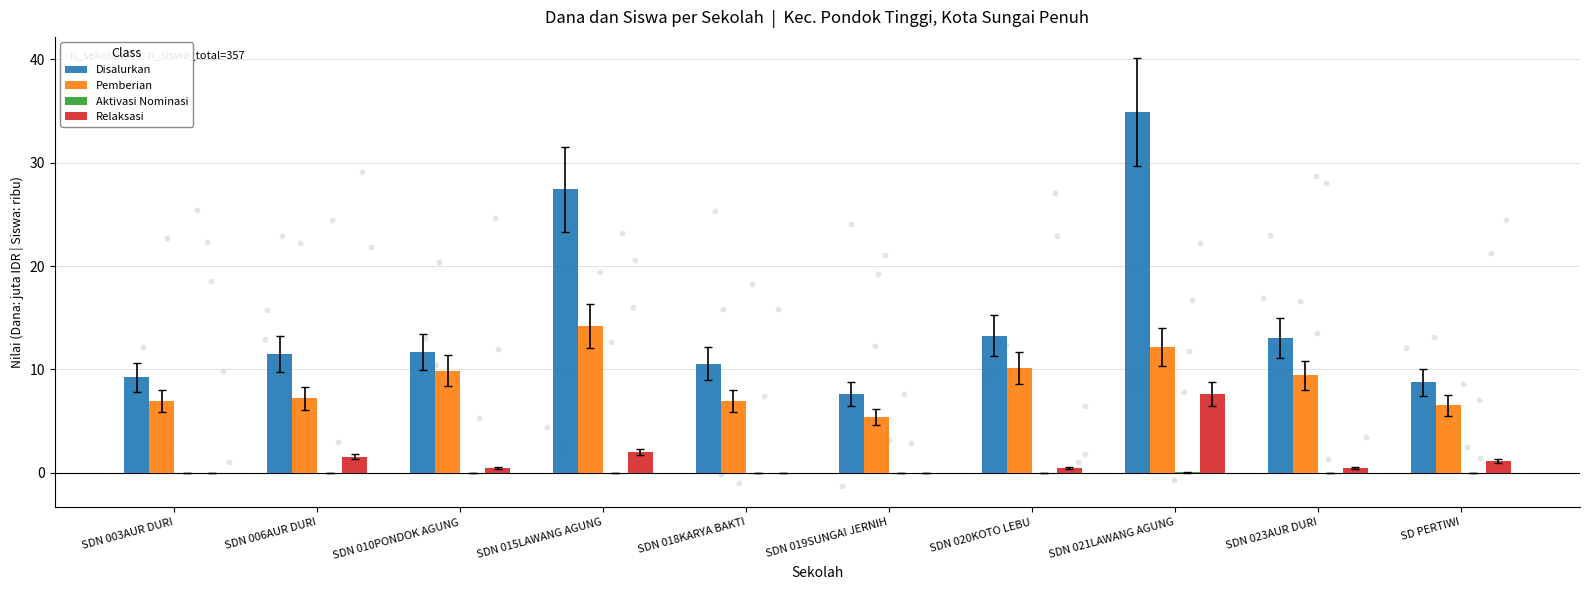

Is the value of Pemberian at SDN 019SUNGAI JERNIH greater than the value of Disalurkan at SDN 015LAWANG AGUNG?

No